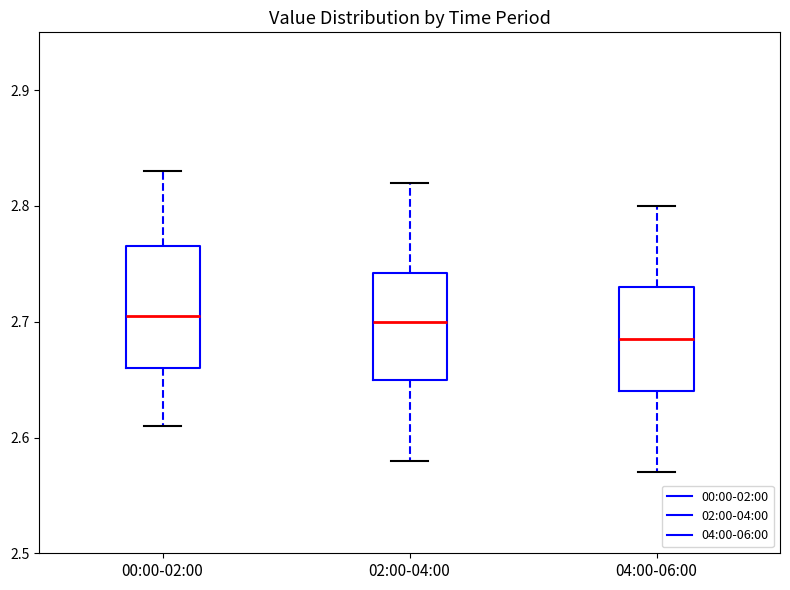

Comparing the boxes themselves (not the whiskers), which one is the tallest?

00:00-02:00